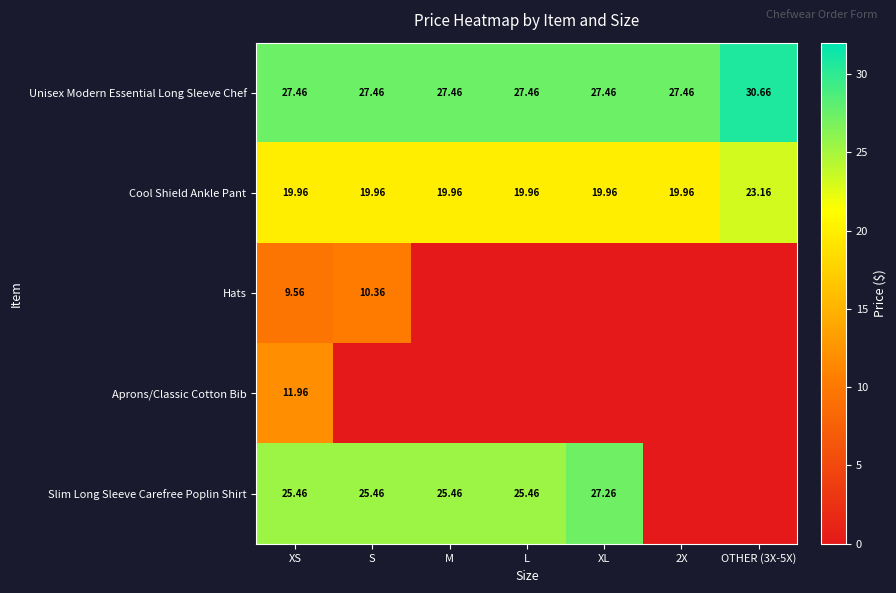

Rank the series by their maximum value, from highest to lowest.

Unisex Modern Essential Long Sleeve Chef, Slim Long Sleeve Carefree Poplin Shirt, Cool Shield Ankle Pant, Aprons/Classic Cotton Bib, Hats